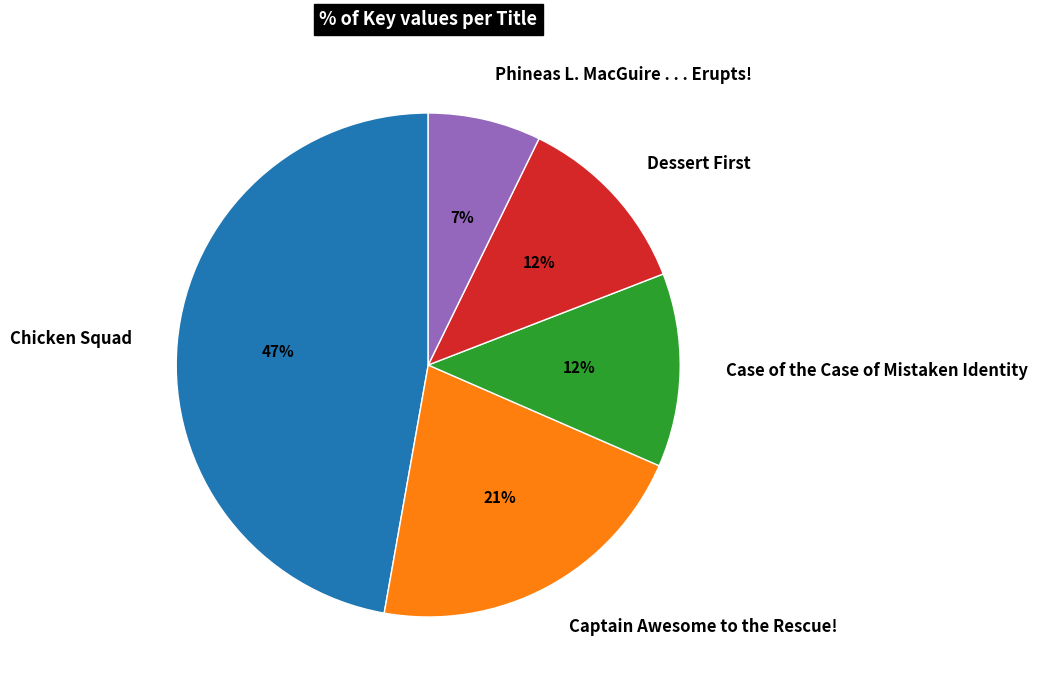

Does Chicken Squad account for over 50% of the chart?

No